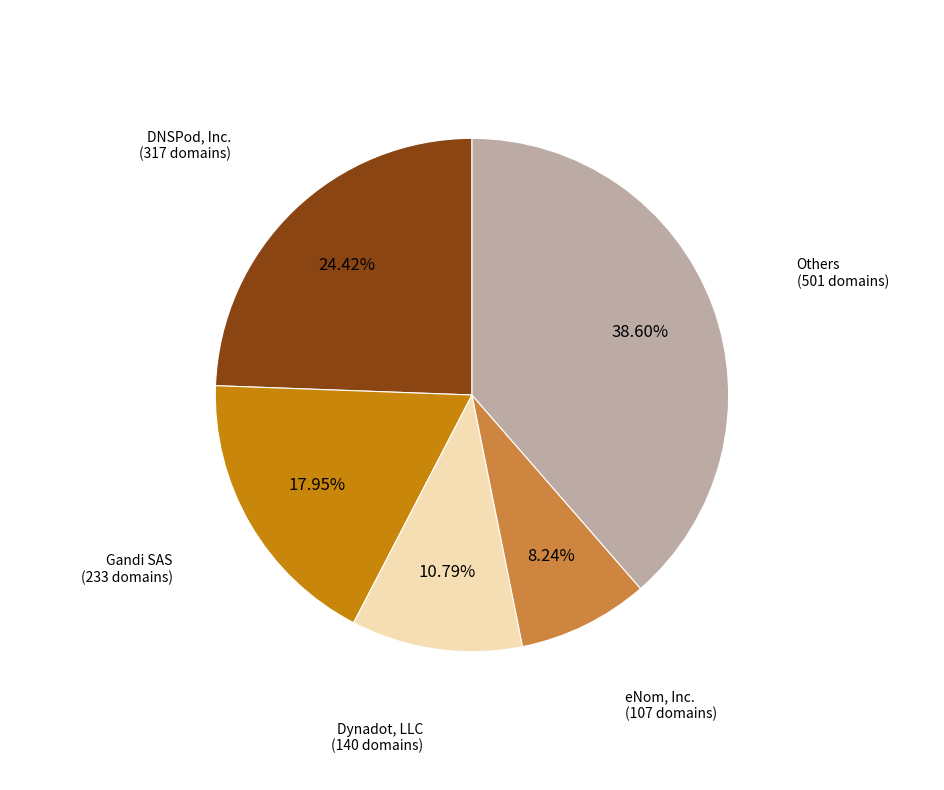

Is there any slice that represents more than half of the pie?

No